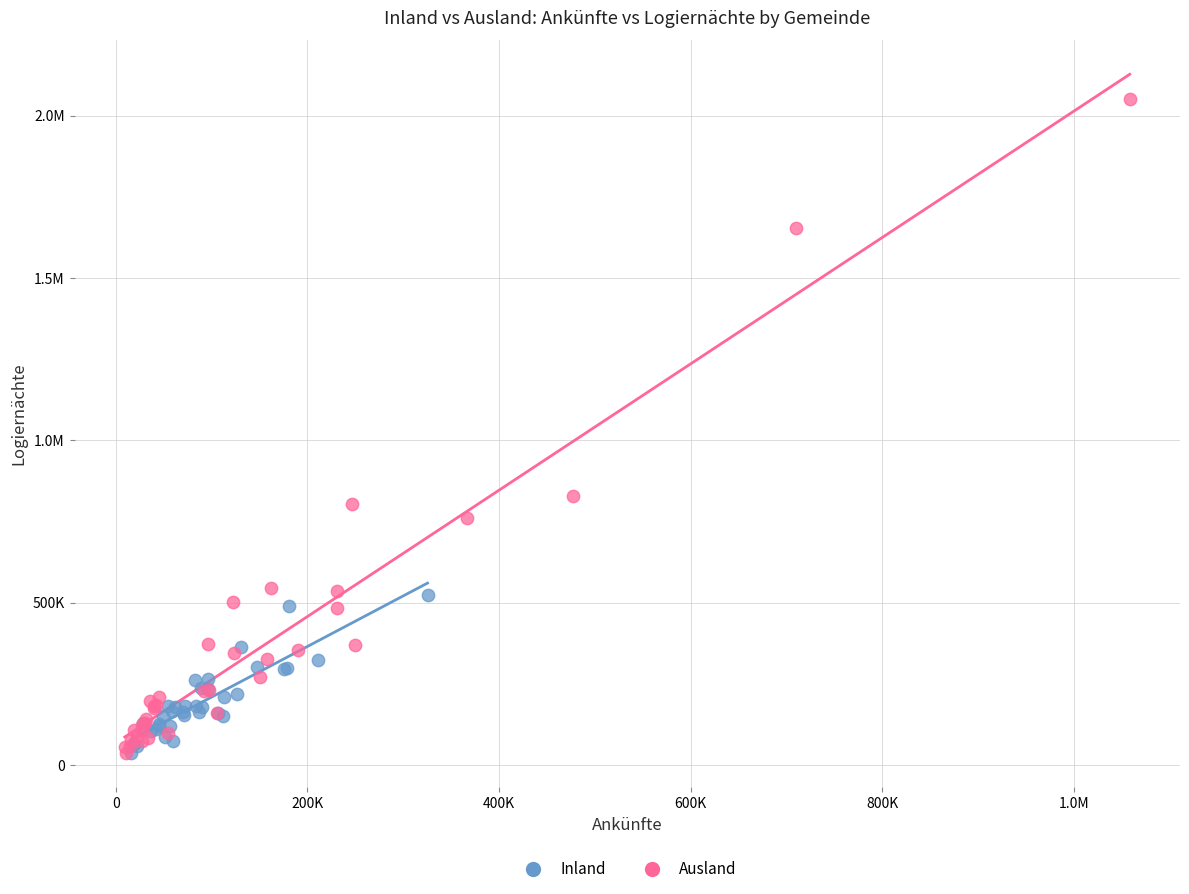

What are all the series names shown in the legend?

Inland, Ausland